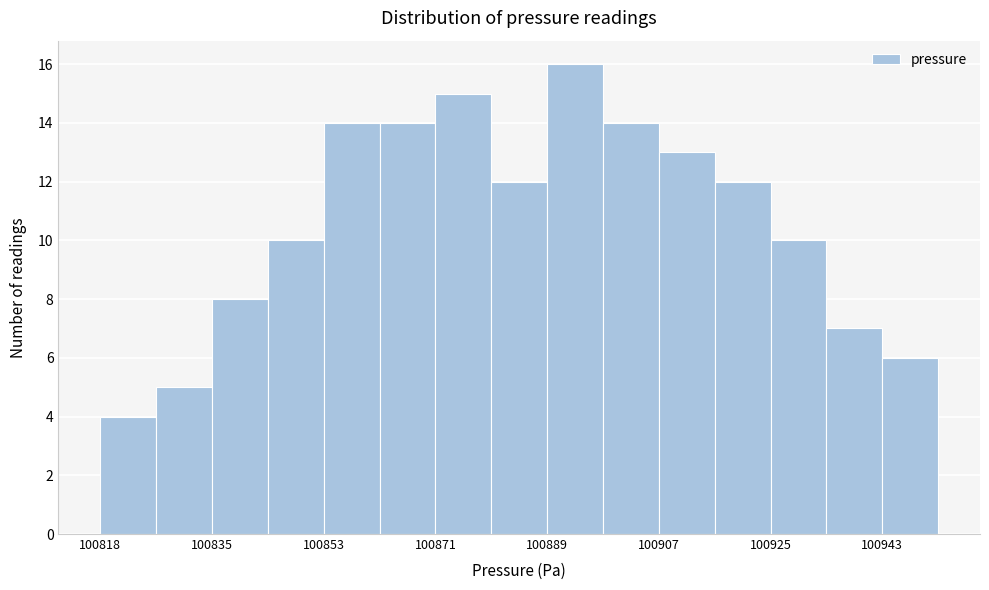

Over which range of the x-axis is the bar tallest?

100890 to 100898